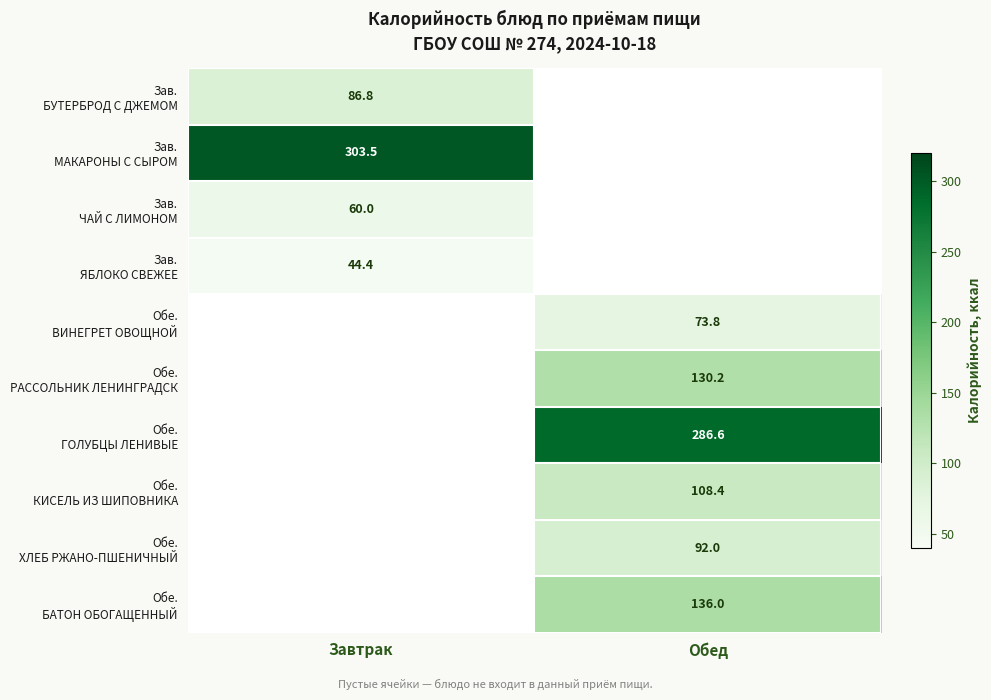

What is the maximum value shown in the chart?

303.5